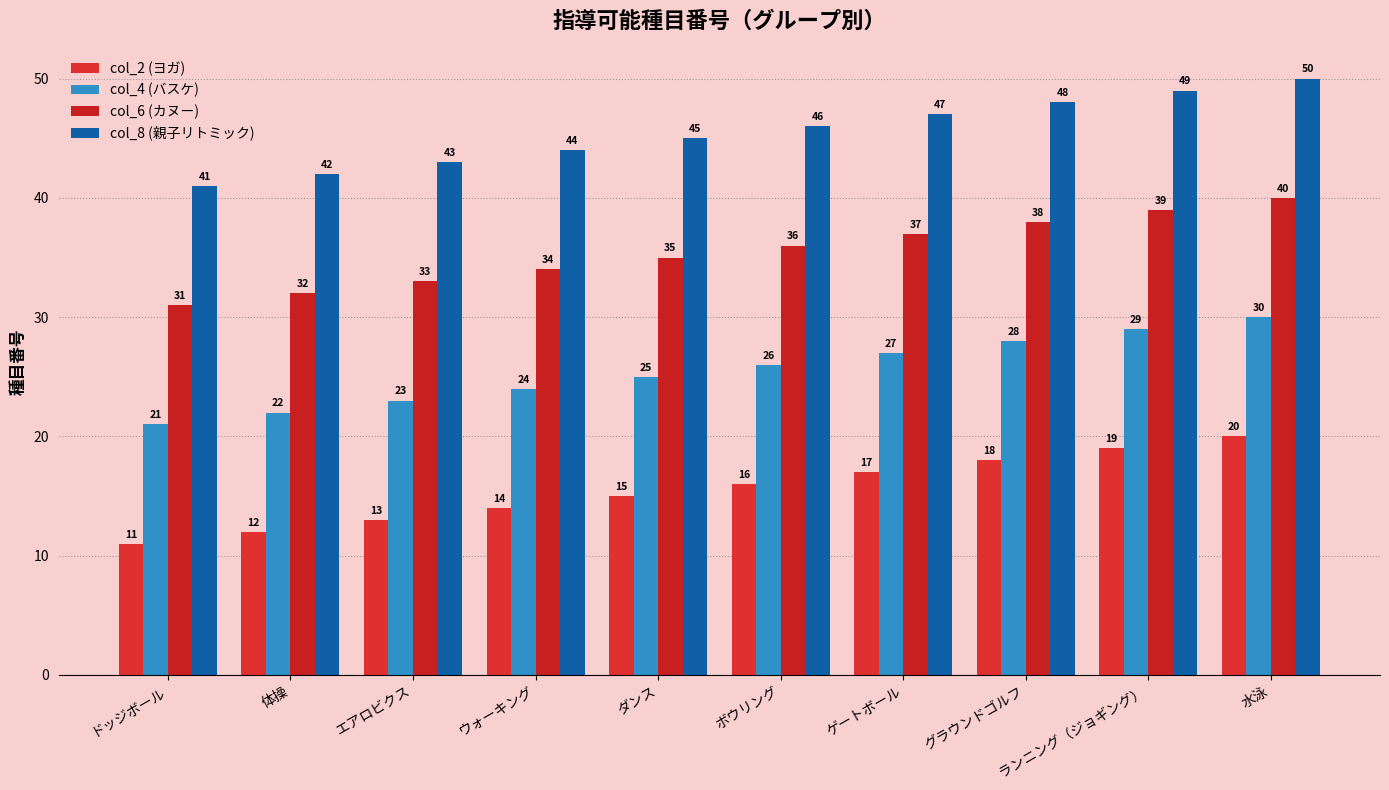

At エアロビクス, list the series in order from smallest to largest.

col_2 (ヨガ), col_4 (バスケ), col_6 (カヌー), col_8 (親子リトミック)